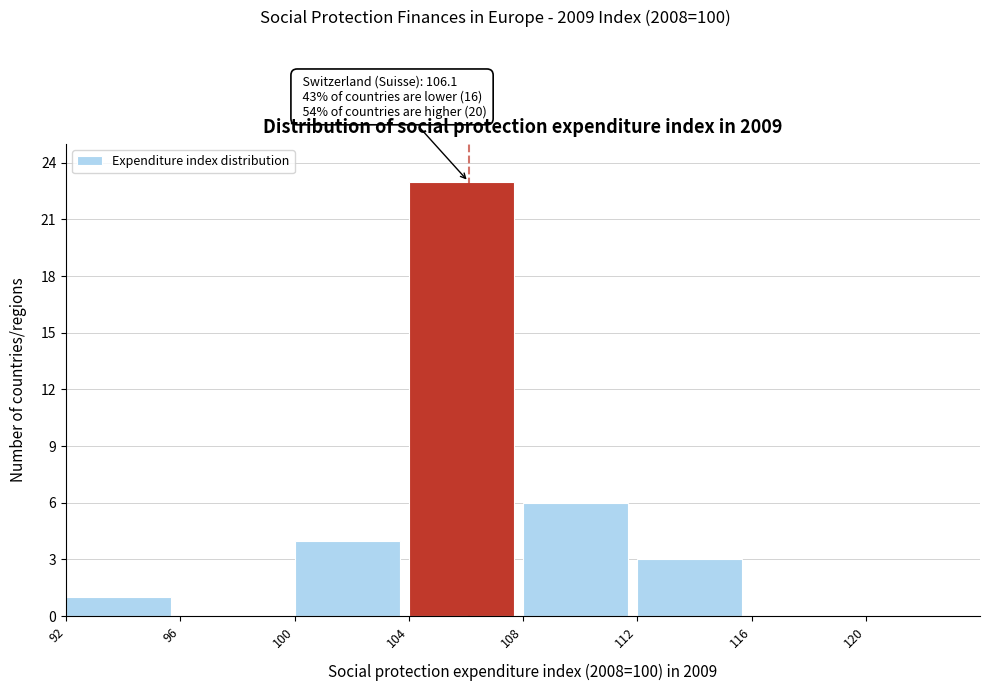

Over which range of the x-axis is the bar tallest?

104 to 108